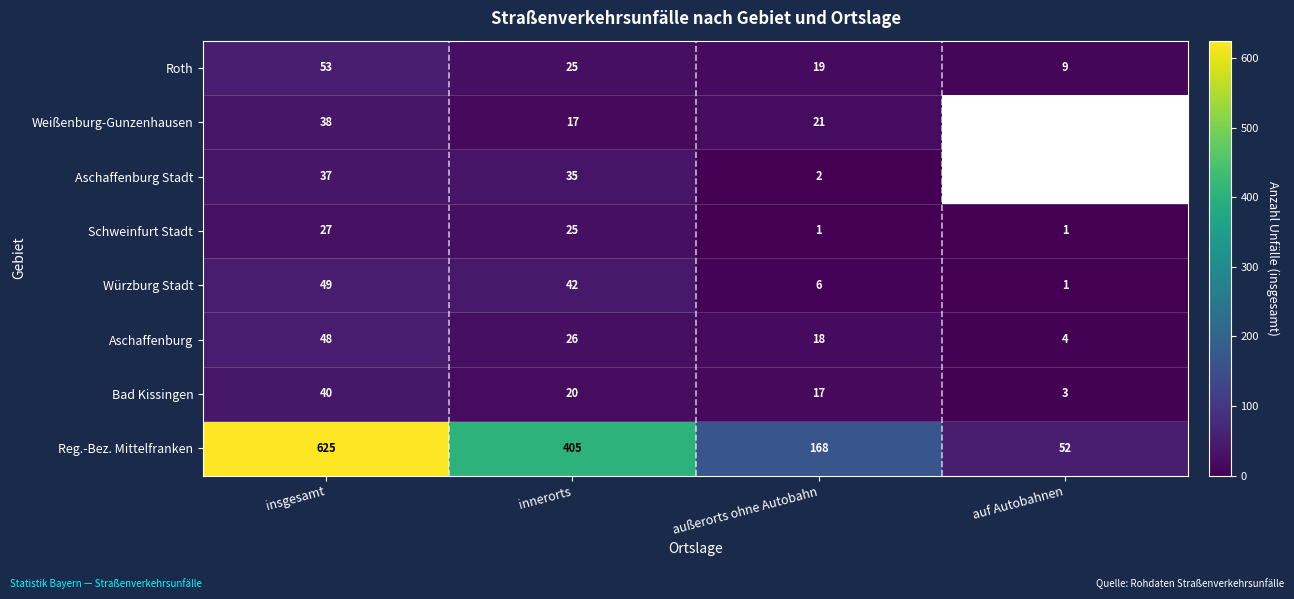

True or false: Aschaffenburg Stadt has a value of 62.7 at insgesamt.

False